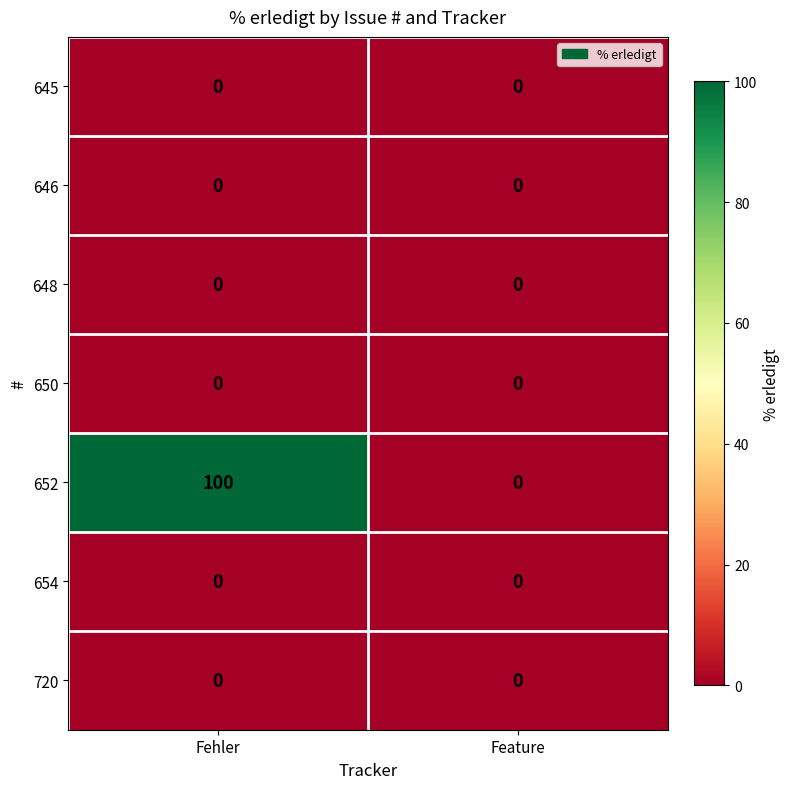

Reading left to right, list all the values displayed in this chart.

645: Fehler=0	Feature=0
646: Fehler=0	Feature=0
648: Fehler=0	Feature=0
650: Fehler=0	Feature=0
652: Fehler=100	Feature=0
654: Fehler=0	Feature=0
720: Fehler=0	Feature=0